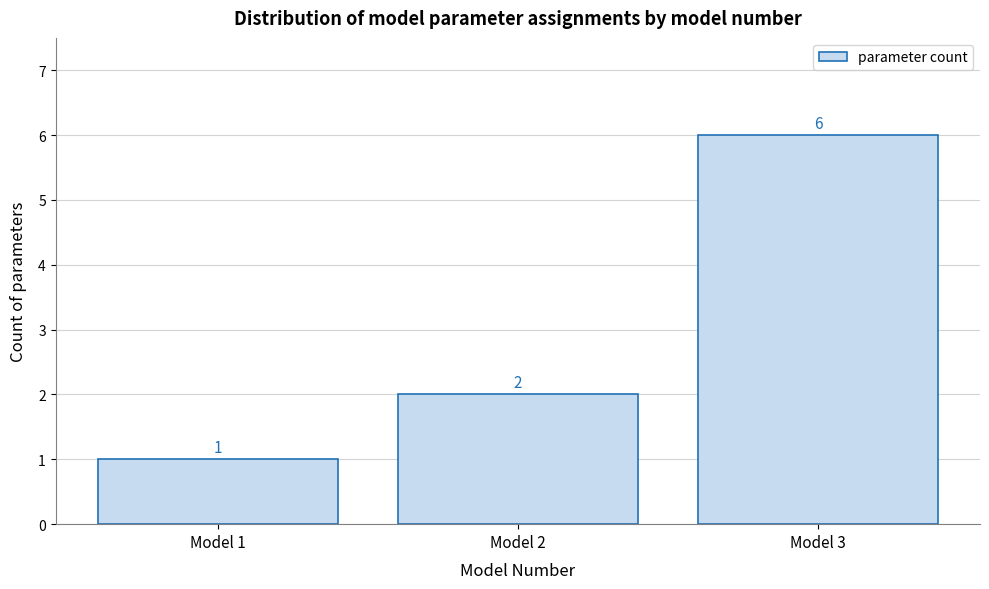

Over which range of the x-axis is the bar tallest?

2.5 to 3.5